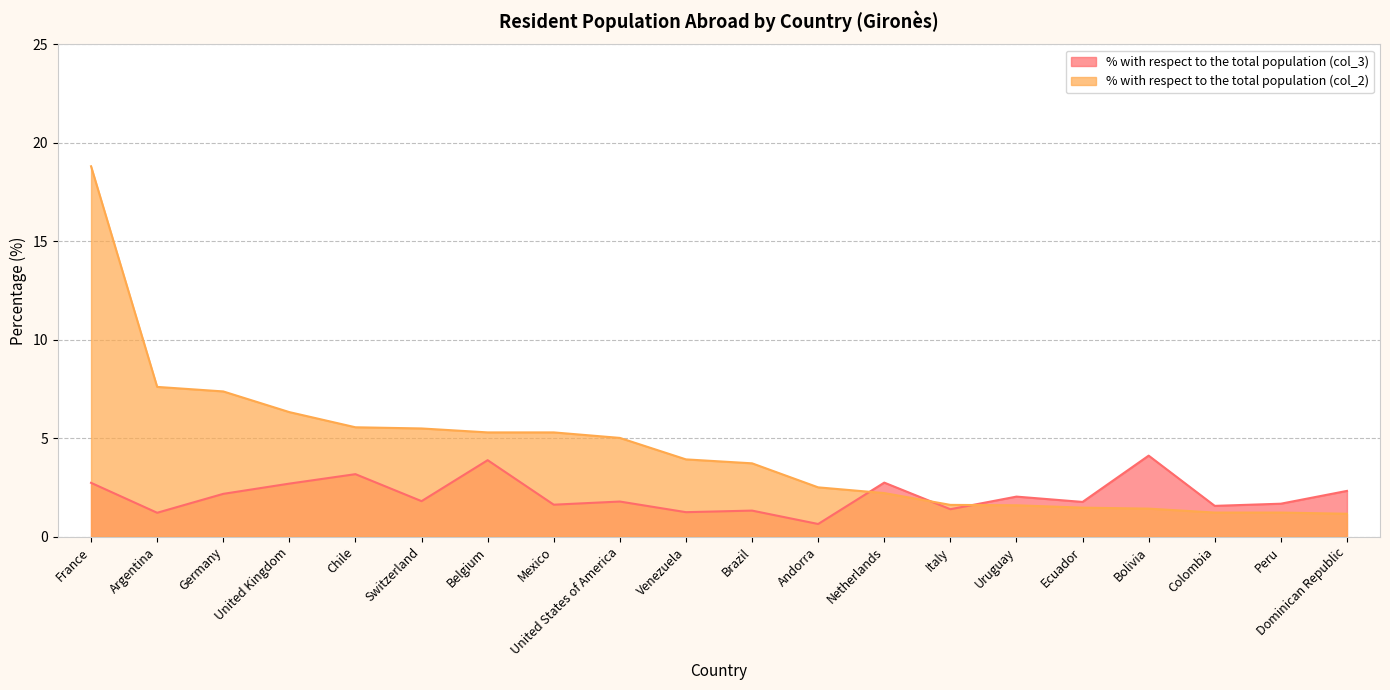

What are all the series names shown in the legend?

% with respect to the total population (col_3), % with respect to the total population (col_2)